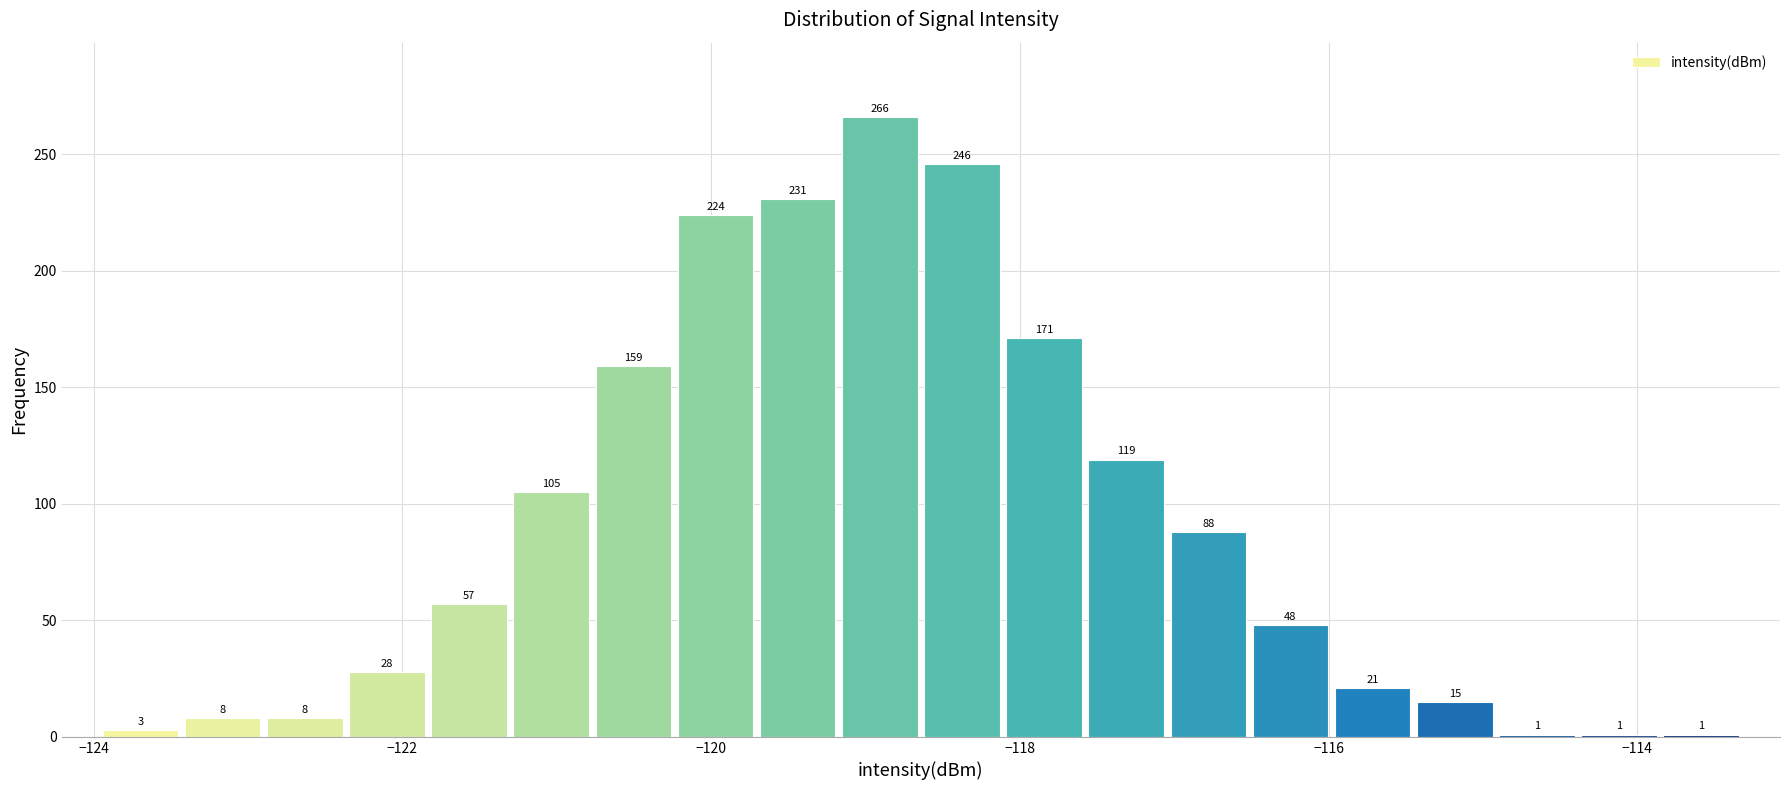

Around what value on the x-axis is the tallest bar? Give the approximate position of its centre, as read against the axis.

-119.0